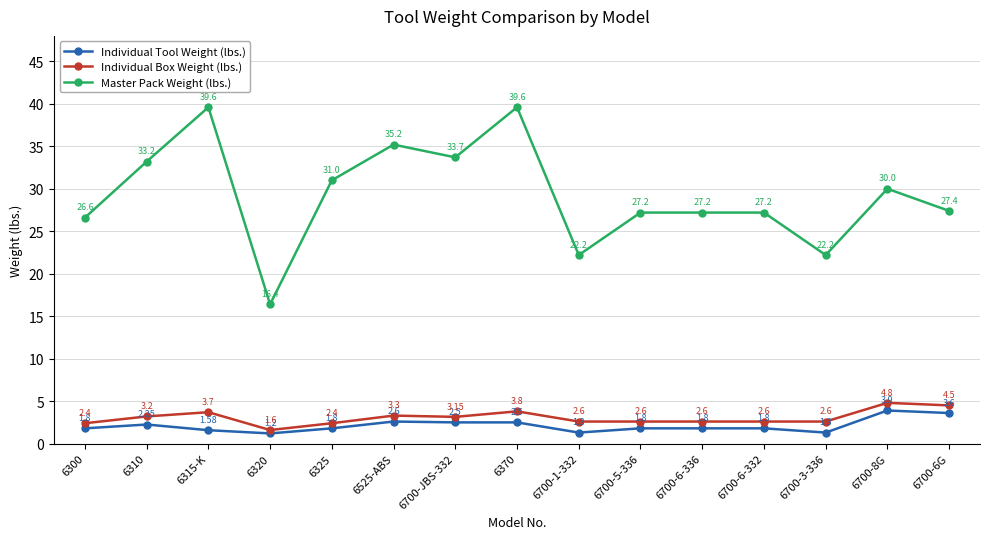

What is the sum of all Individual Tool Weight (lbs.) values?

31.7